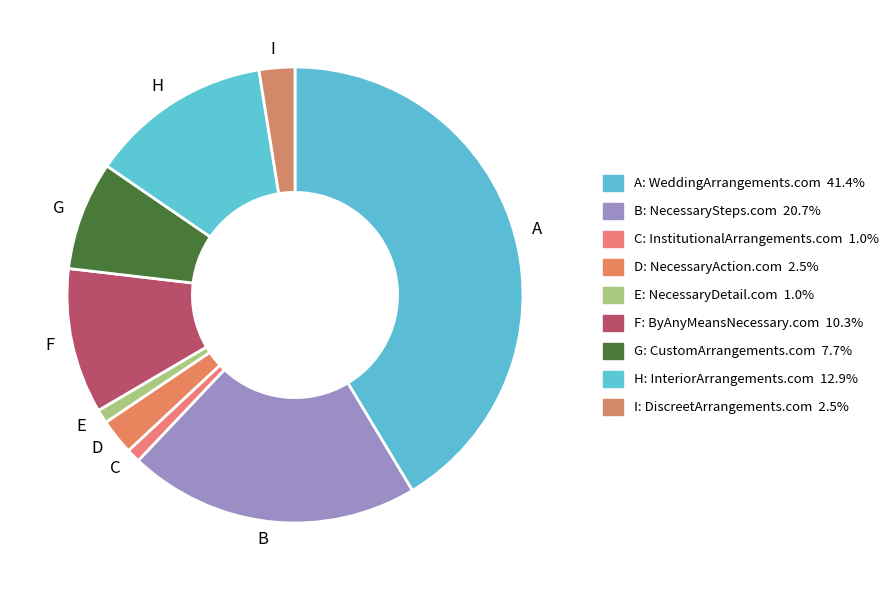

Which category has the biggest portion of the pie?

A